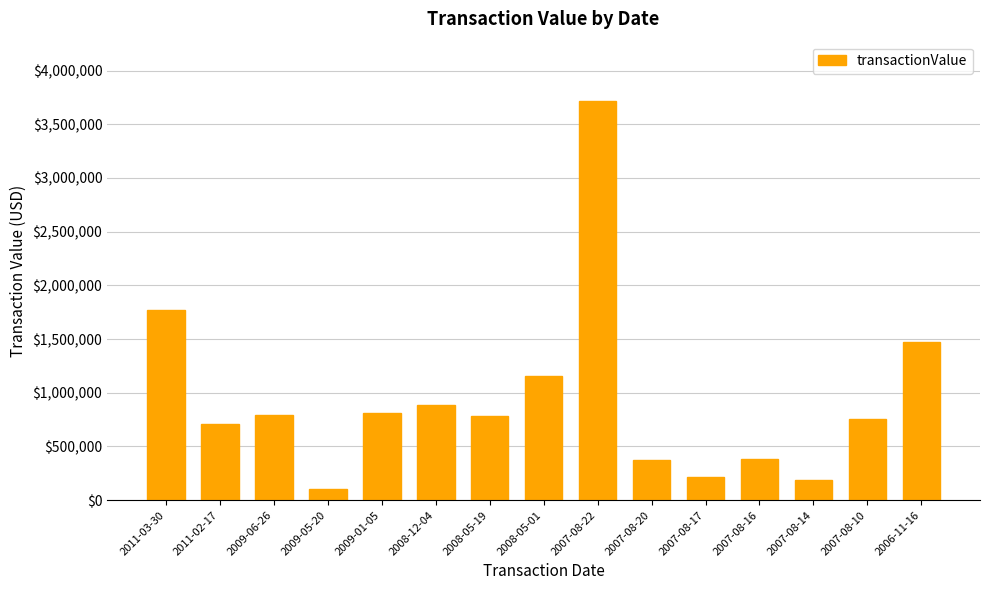

At which label does the data first exceed 786183?

2011-03-30